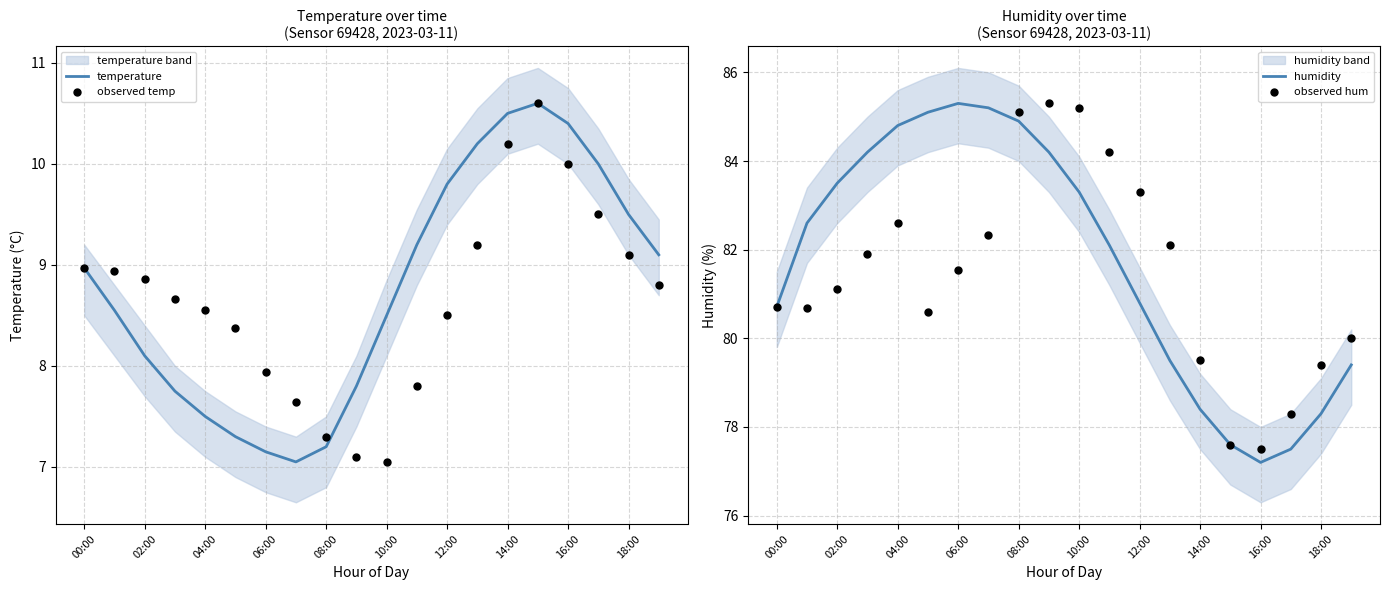

Which series has the largest Y range (max minus min)?

humidity